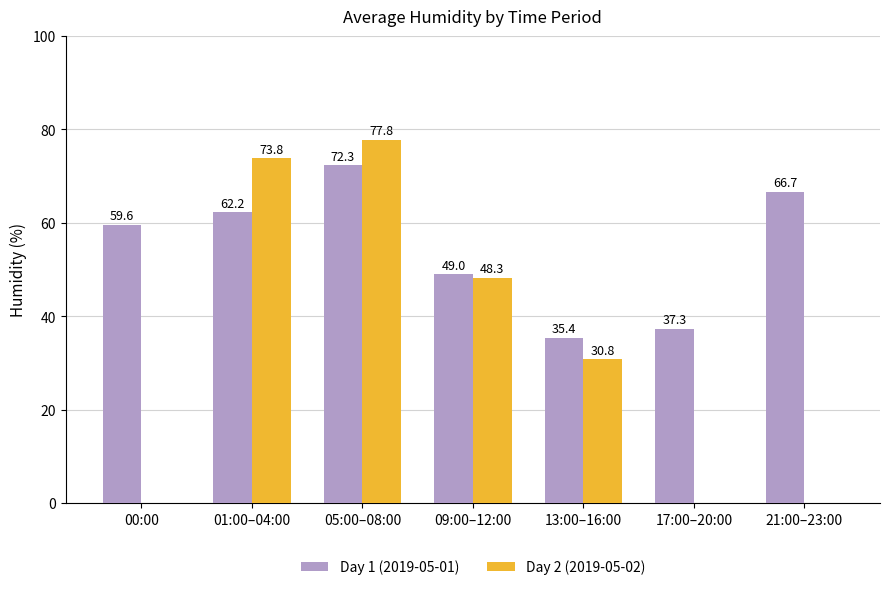

Which series changed the most between 01:00–04:00 and 09:00–12:00?

Day 2 (2019-05-02)